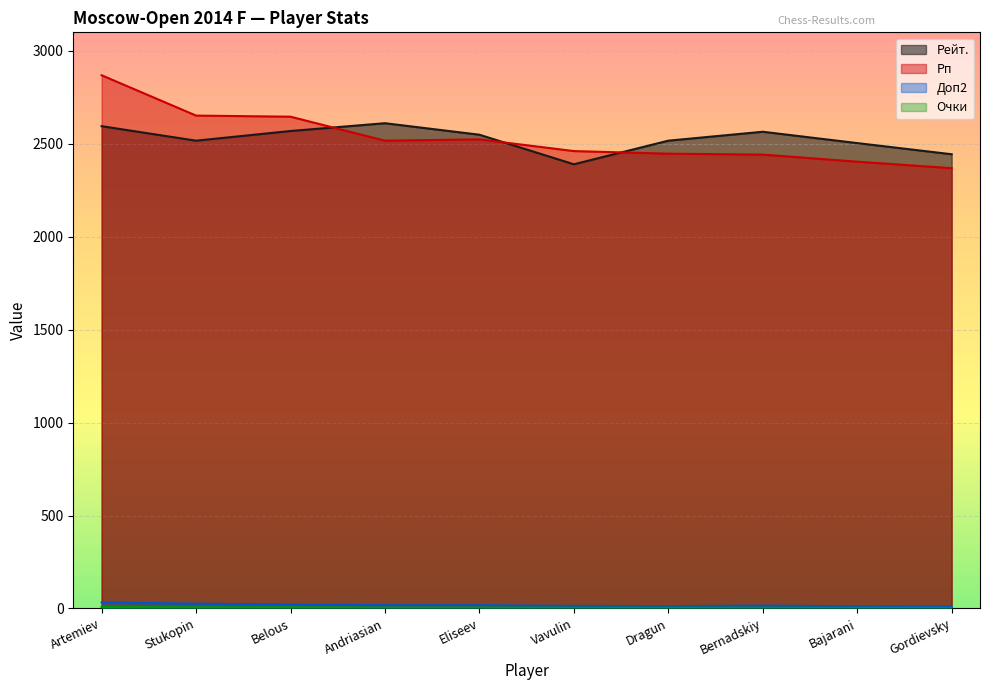

What is the label of the 9th point from the left?

Bajarani